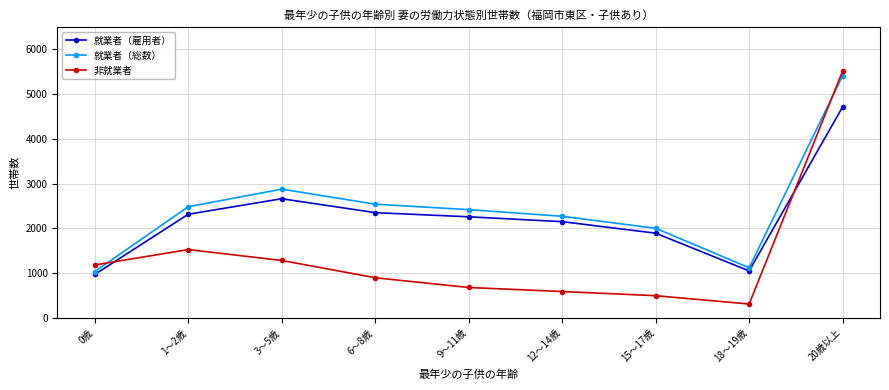

What is the total value across all series at 15～17歳?

4395